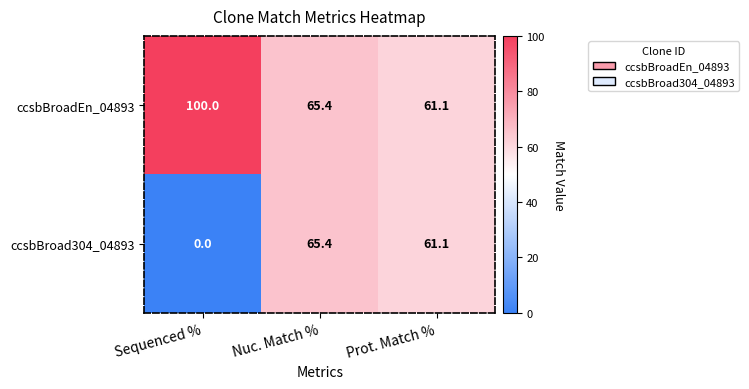

Reading left to right, extract all data points from this chart.

ccsbBroadEn_04893: Sequenced %=100.0	Nuc. Match %=65.4	Prot. Match %=61.1
ccsbBroad304_04893: Sequenced %=0.0	Nuc. Match %=65.4	Prot. Match %=61.1